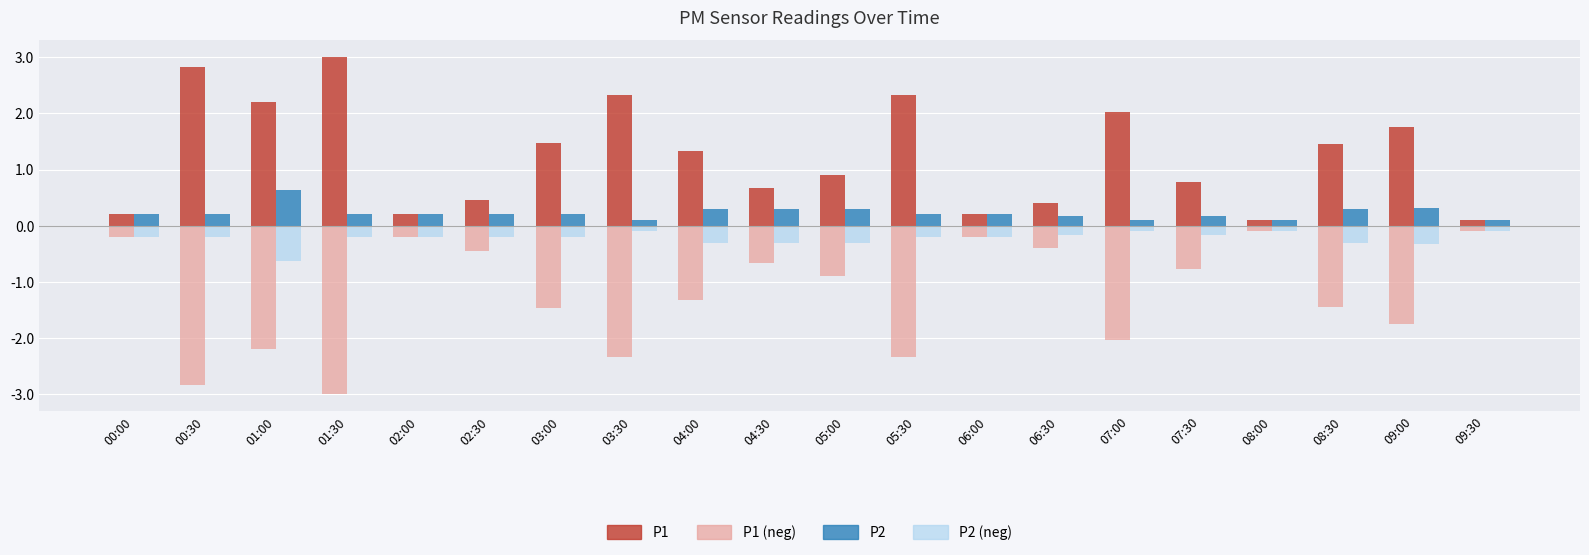

What is the spread (max minus min) of values at 01:00?

4.4